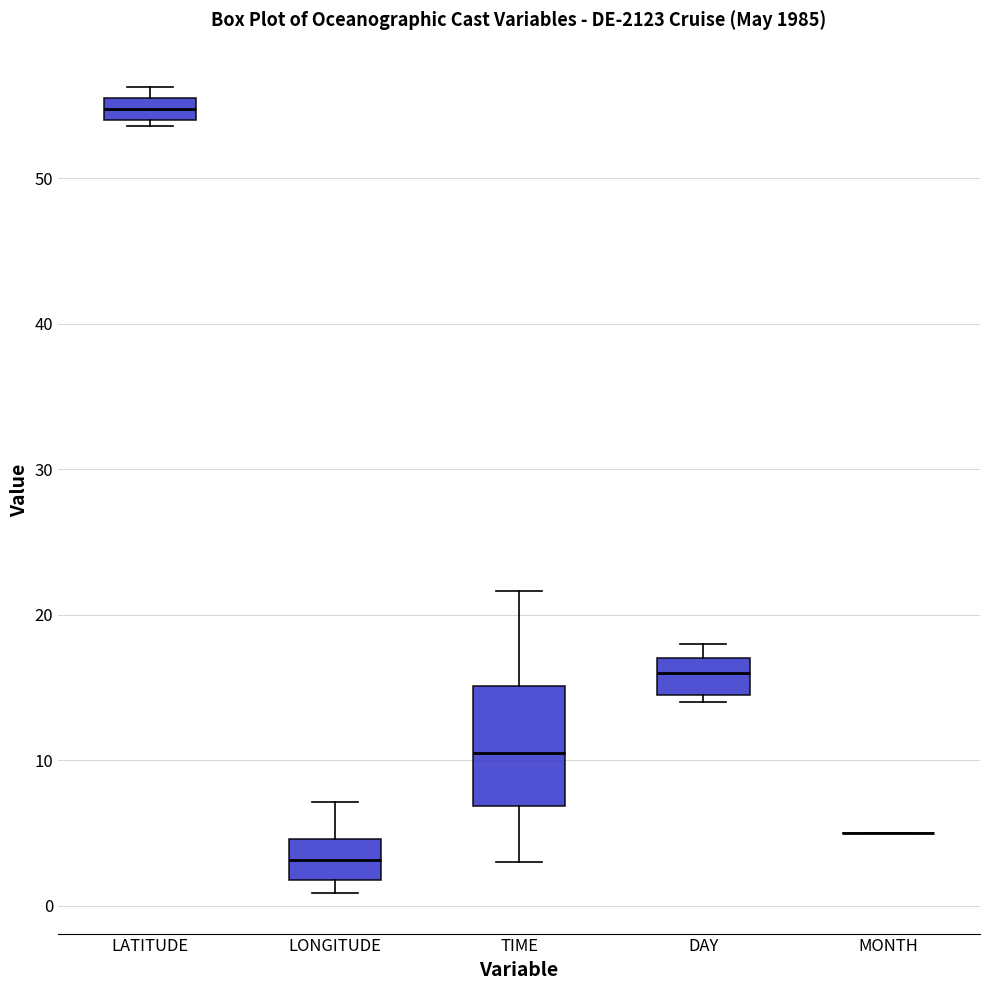

Where is the upper edge of the box for DAY on the y-axis? The values are not printed on the chart, so give them approximately, as read against the axis.

17